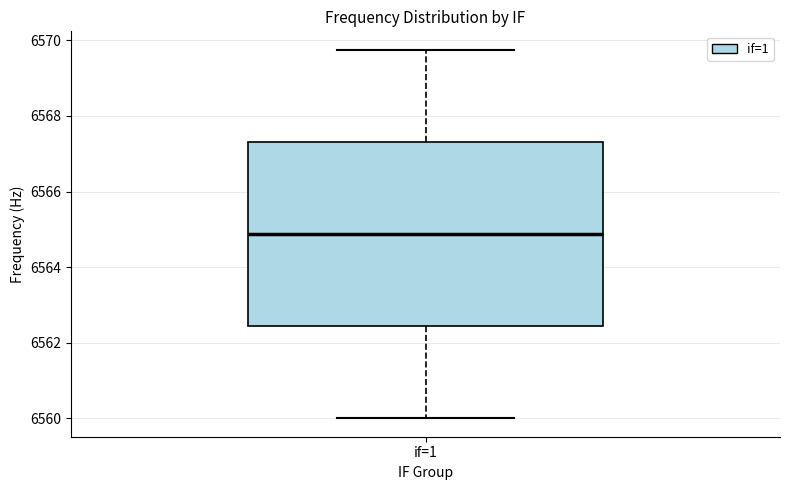

Read this box plot against the y-axis: the position of the median line, the range covered by the box, and the ends of both whiskers. The values are not printed on the chart, so give them approximately, as read against the axis.

median 6564.8, box 6562.4 to 6567.4, whiskers 6560.0 to 6569.8